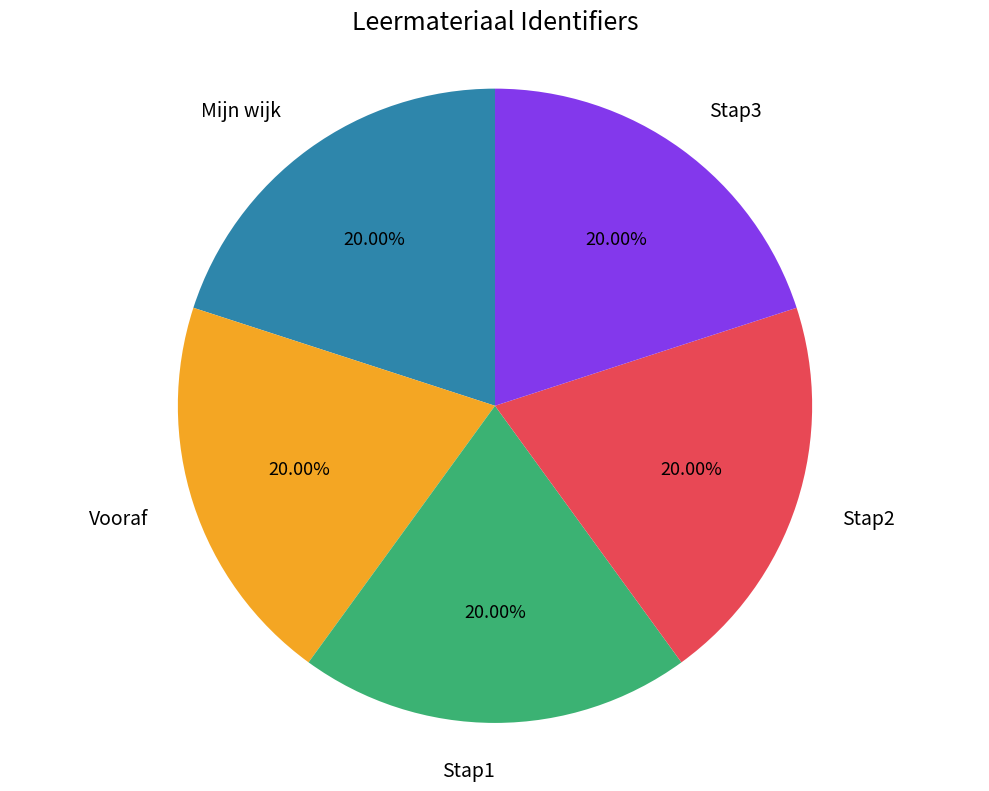

Does any single category account for the majority?

No